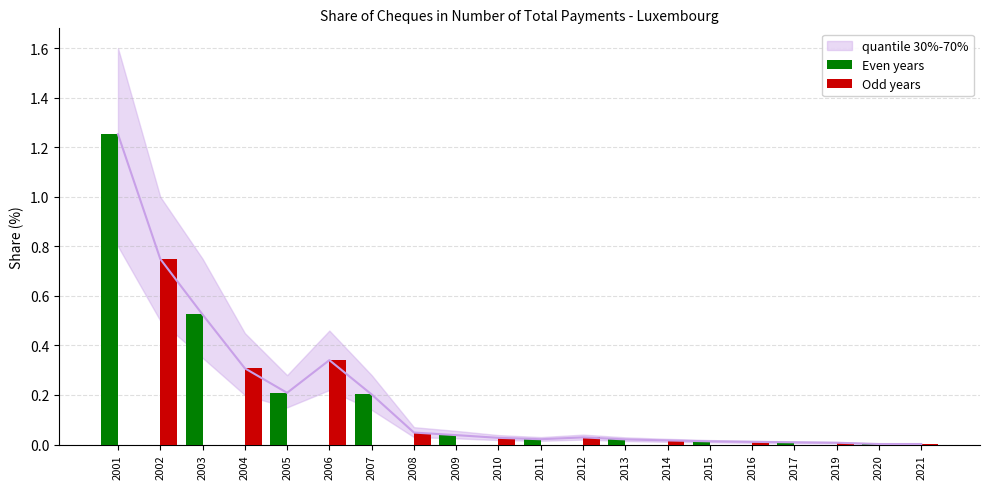

Between 2008 and 2012, which series saw the biggest shift?

Odd years